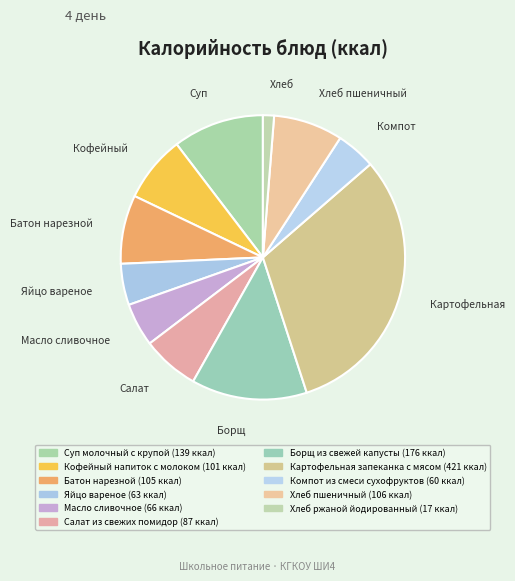

To the nearest percent, what is the difference between the Суп молочный с крупой and Борщ из свежей капусты slice percentages?

3%